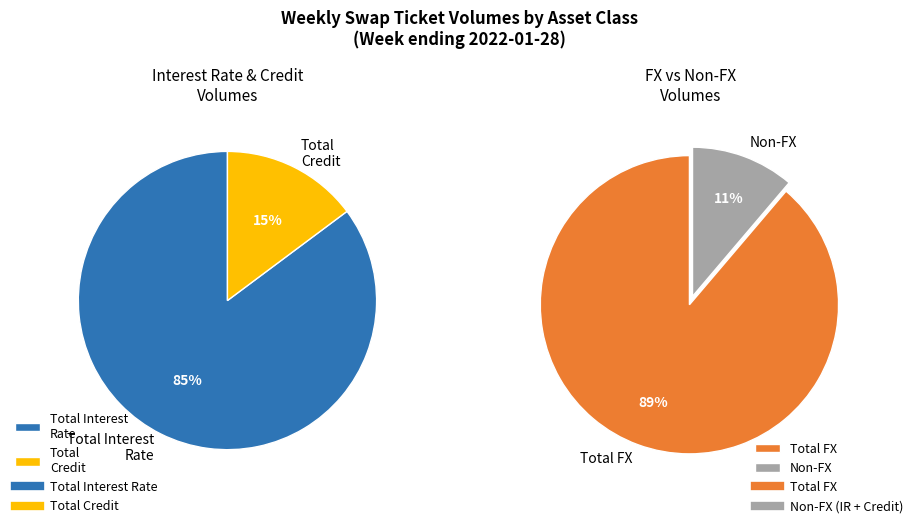

What is the ratio of the value at Total Interest Rate to the value at Total Credit?

5.8